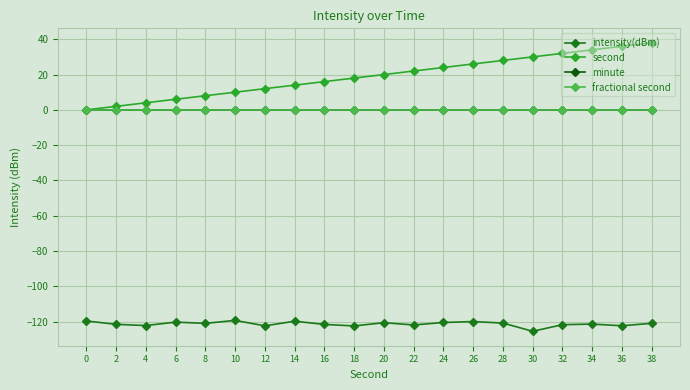

Where is intensity(dBm) nearest to the value -122?

4